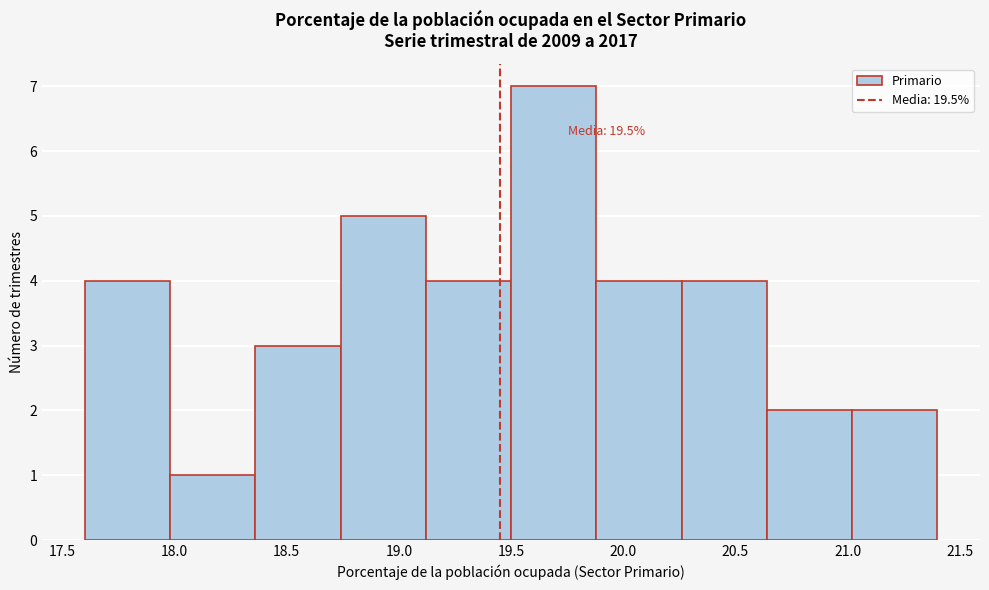

Over which range of the x-axis is the bar tallest?

19.50 to 19.88